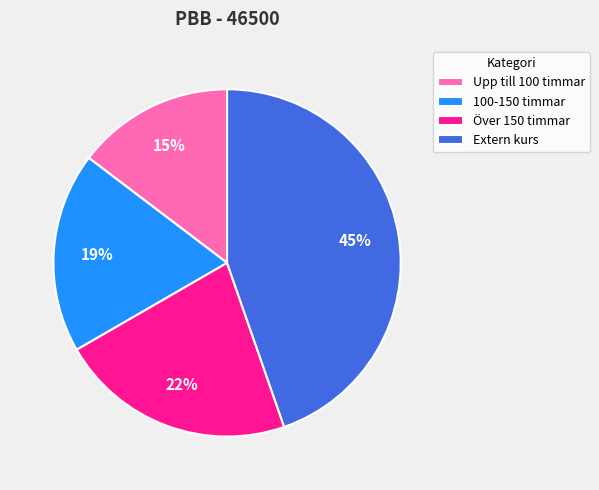

How many segments does this pie chart have?

4